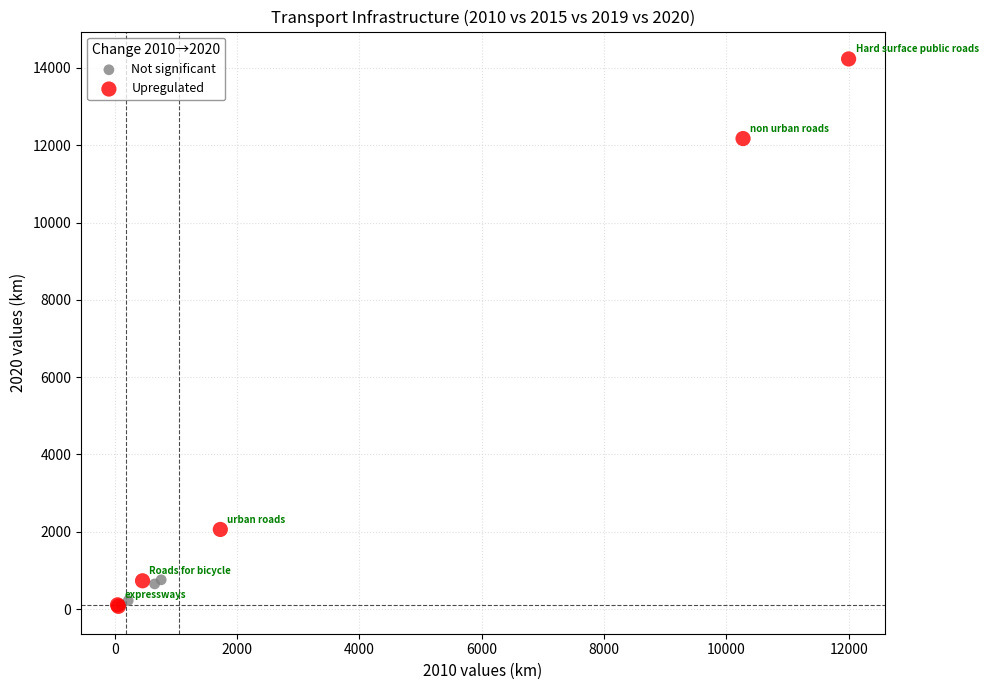

Which series contains the highest Y value?

Upregulated